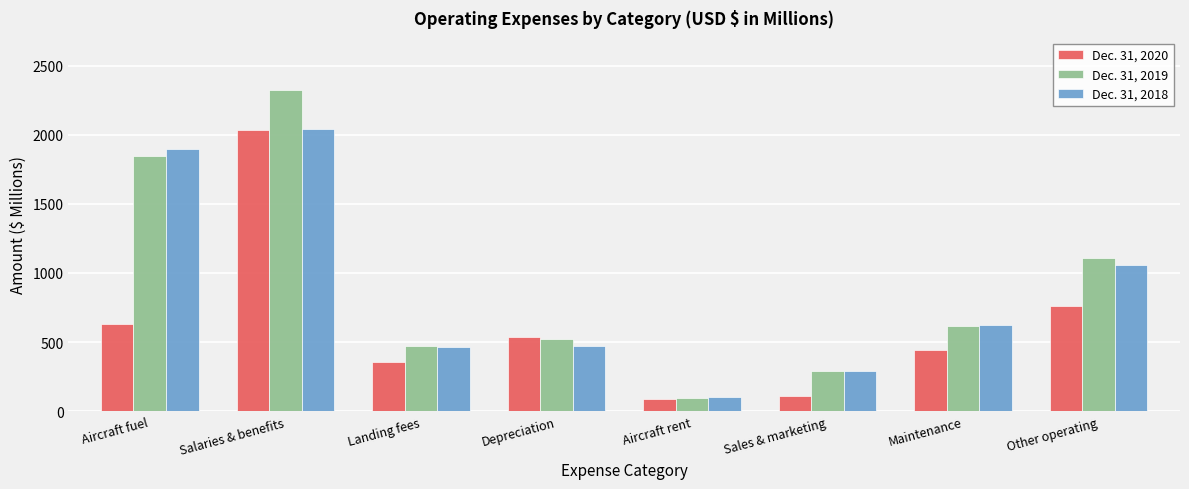

The Dec. 31, 2020 series shows 762 at Other operating. True or false?

True